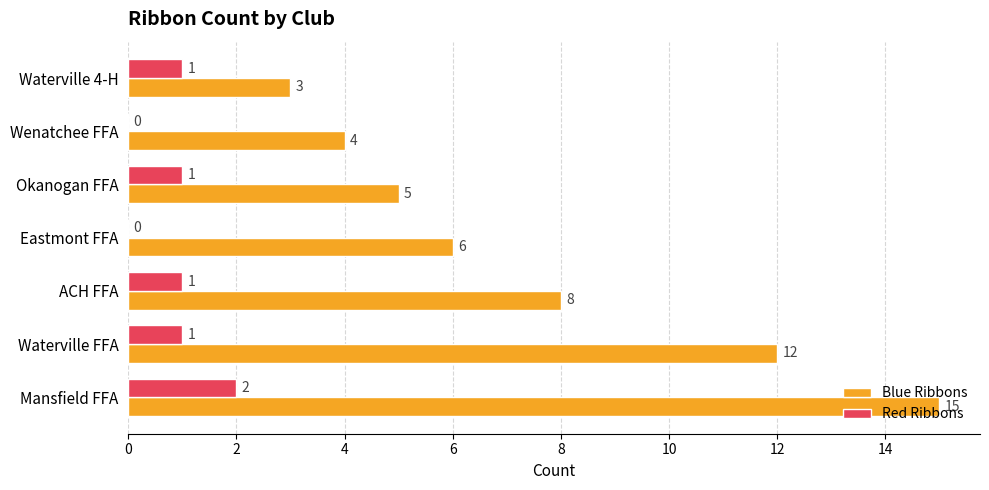

What is the sum of the Blue Ribbons values at Waterville FFA and Okanogan FFA?

17